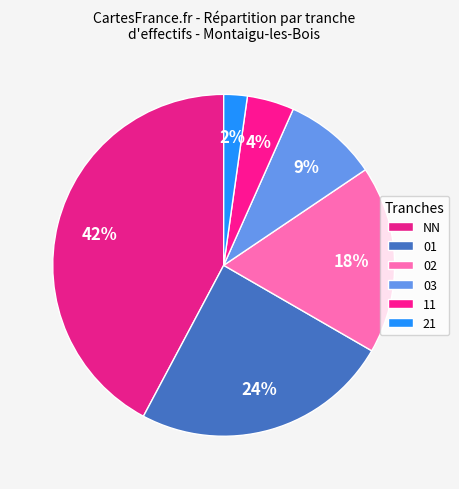

Combined, what portion of the pie is 21 and NN?

44.4%